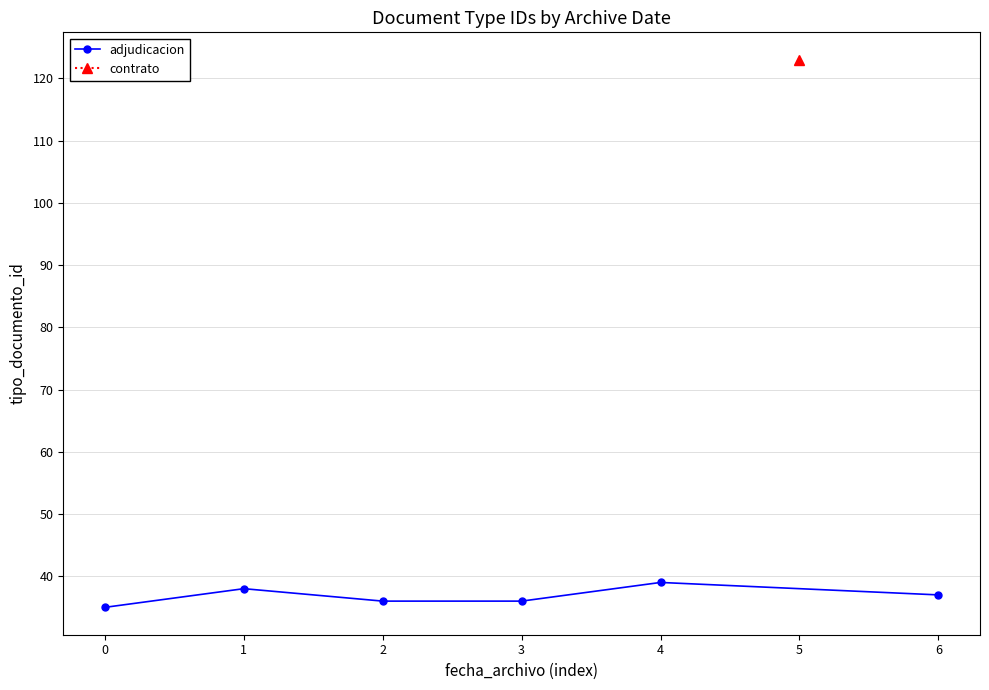

What is the difference between the second highest and second lowest values?

2